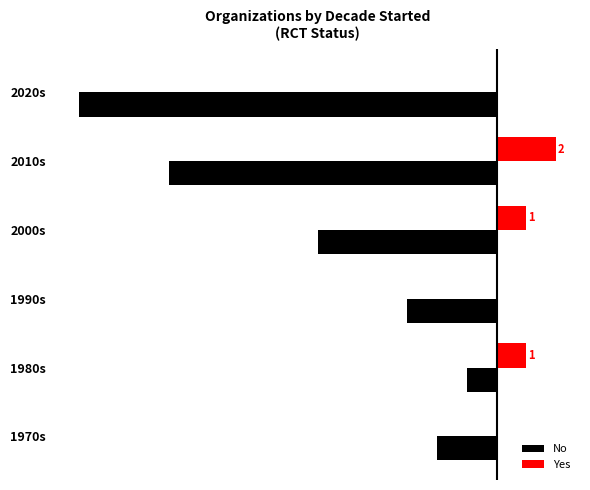

Which series changed the most between 1970s and 2010s?

No